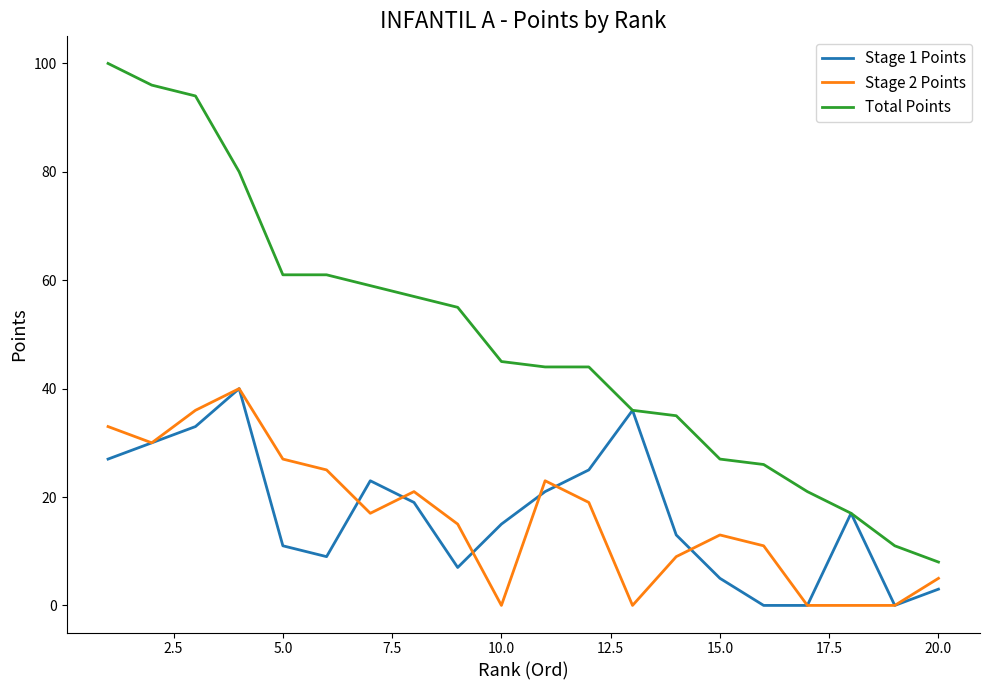

Does the chart have visible grid lines?

No